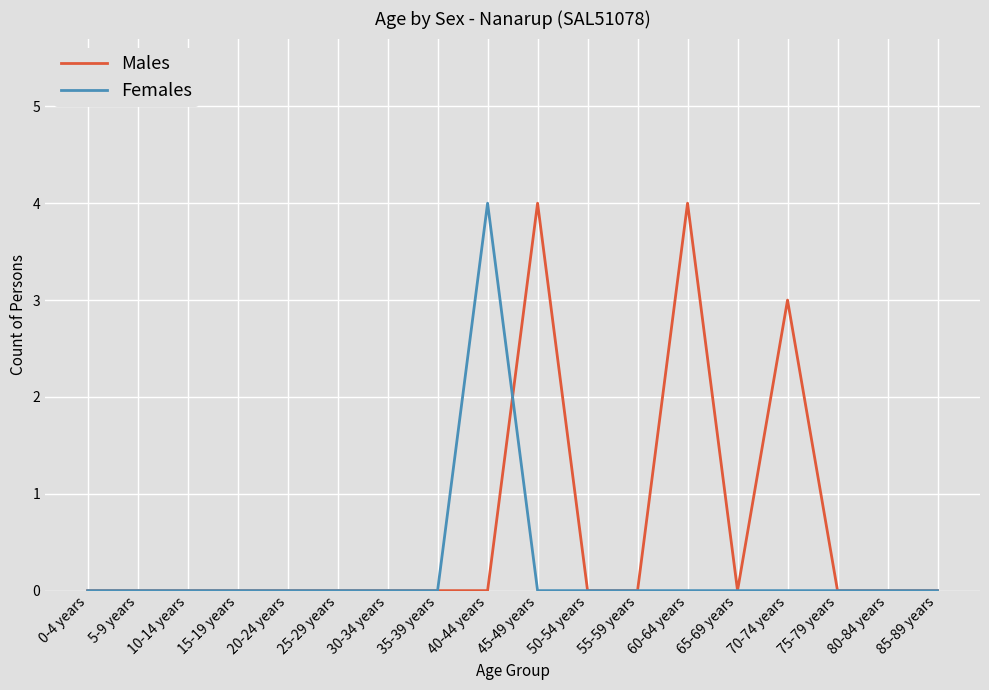

Rank the series by their average value, from lowest to highest.

Females, Males